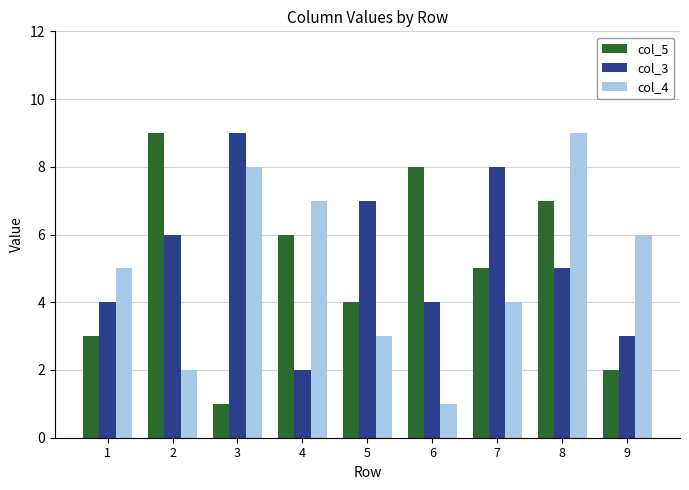

What is the average value of the col_5 series?

5